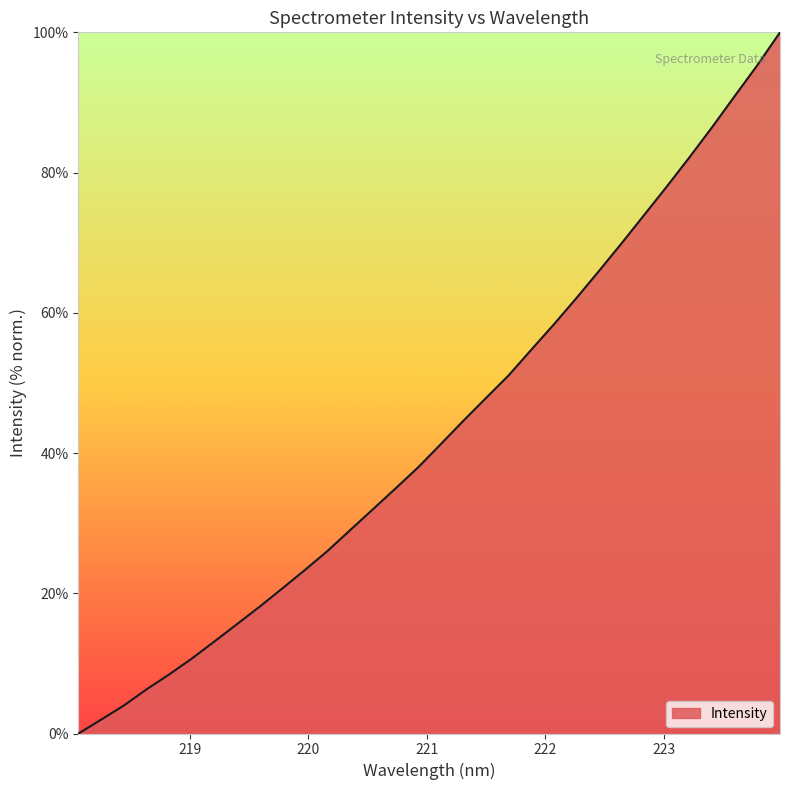

What is the sum of all values?

1385.1